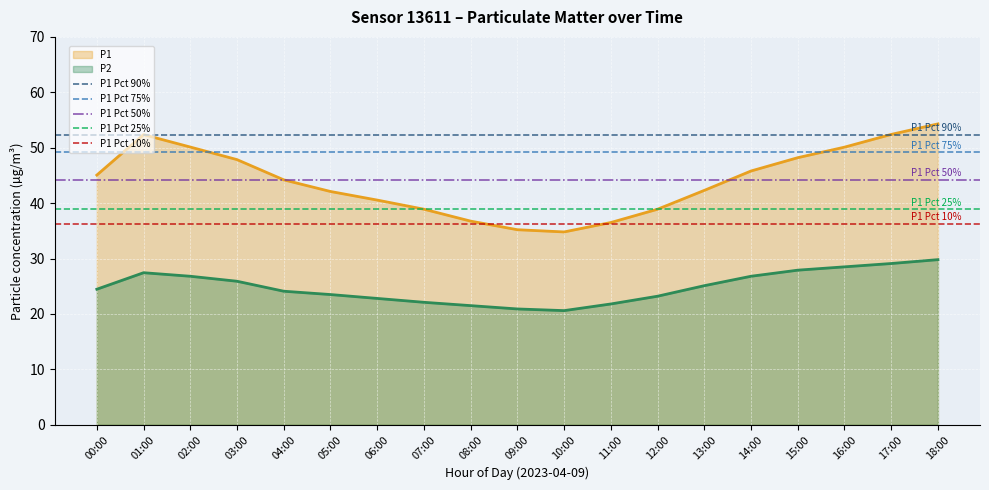

Is it true that P2 equals 24.5 at 00:00?

True